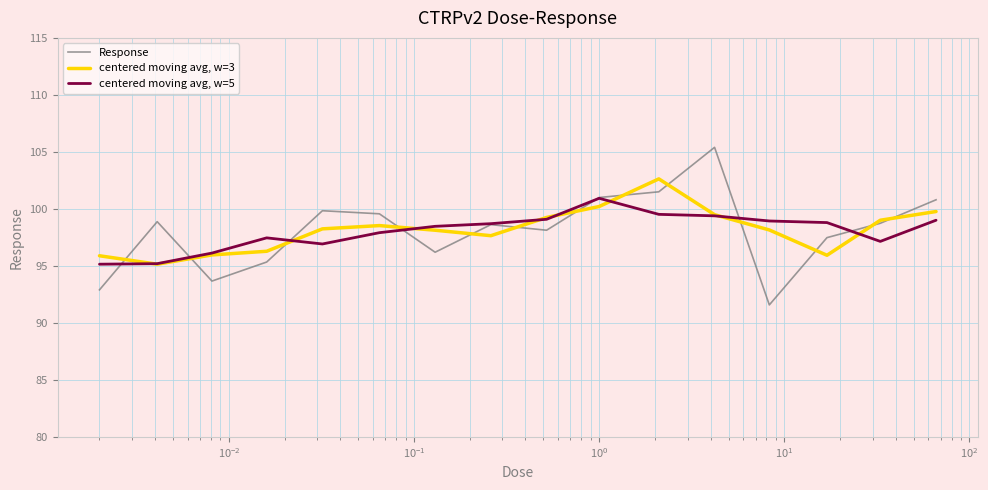

What is the maximum value for centered moving avg, w=5?

100.9